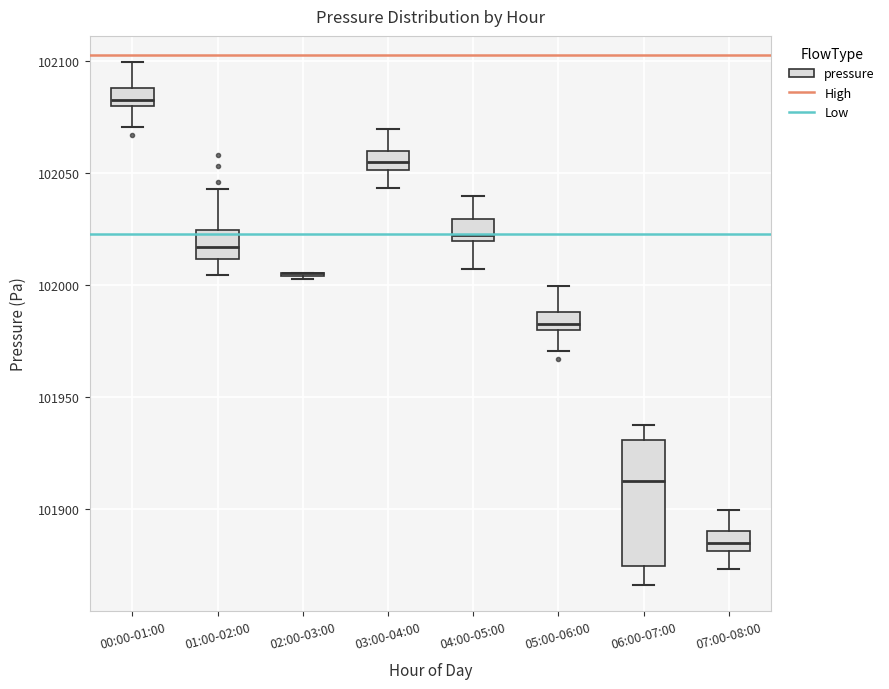

Where does the upper whisker of the box for 00:00-01:00 end on the y-axis? The values are not printed on the chart, so give them approximately, as read against the axis.

102100